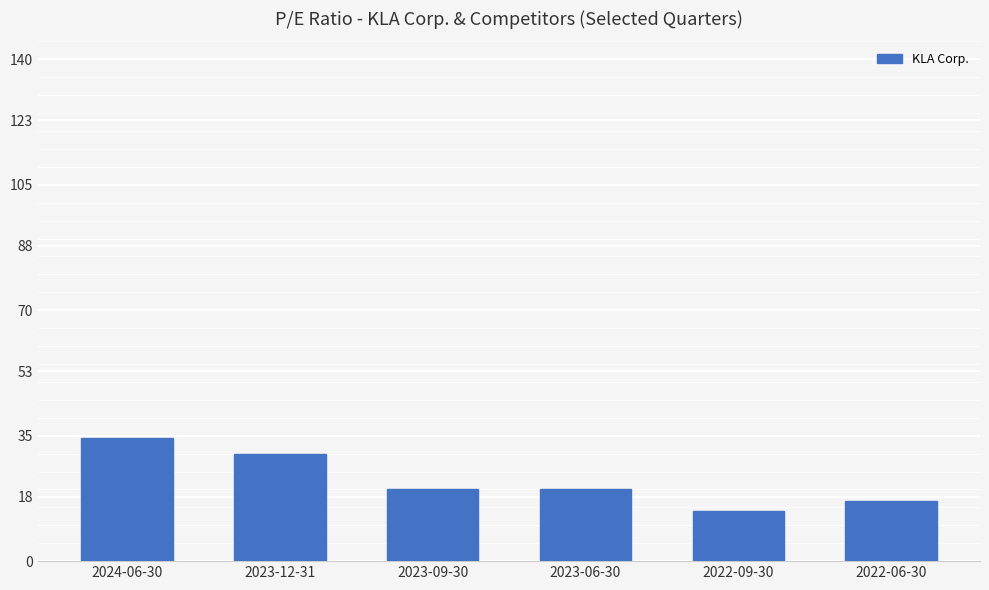

What is the greatest value displayed?

34.2